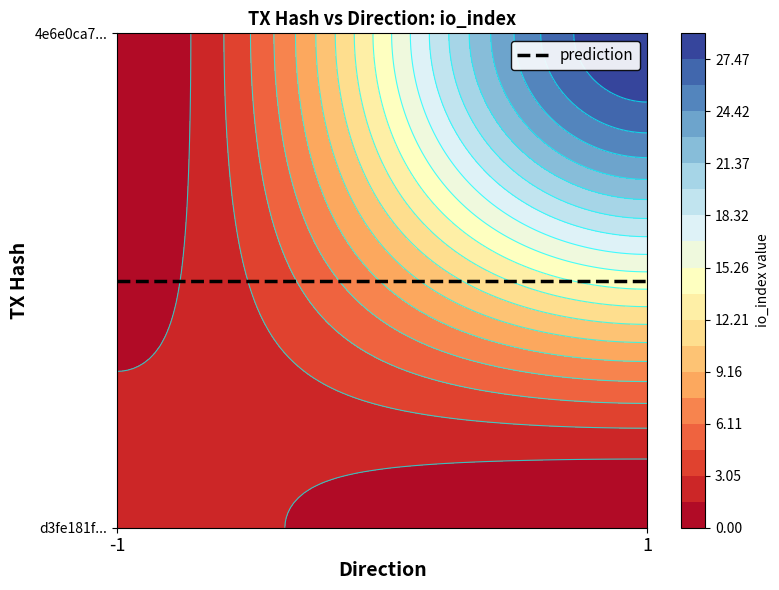

What is the difference between the 4e6e0ca747759b9c9ec2e24eb93bc073d11f4c3 values at direction and io_index?

28